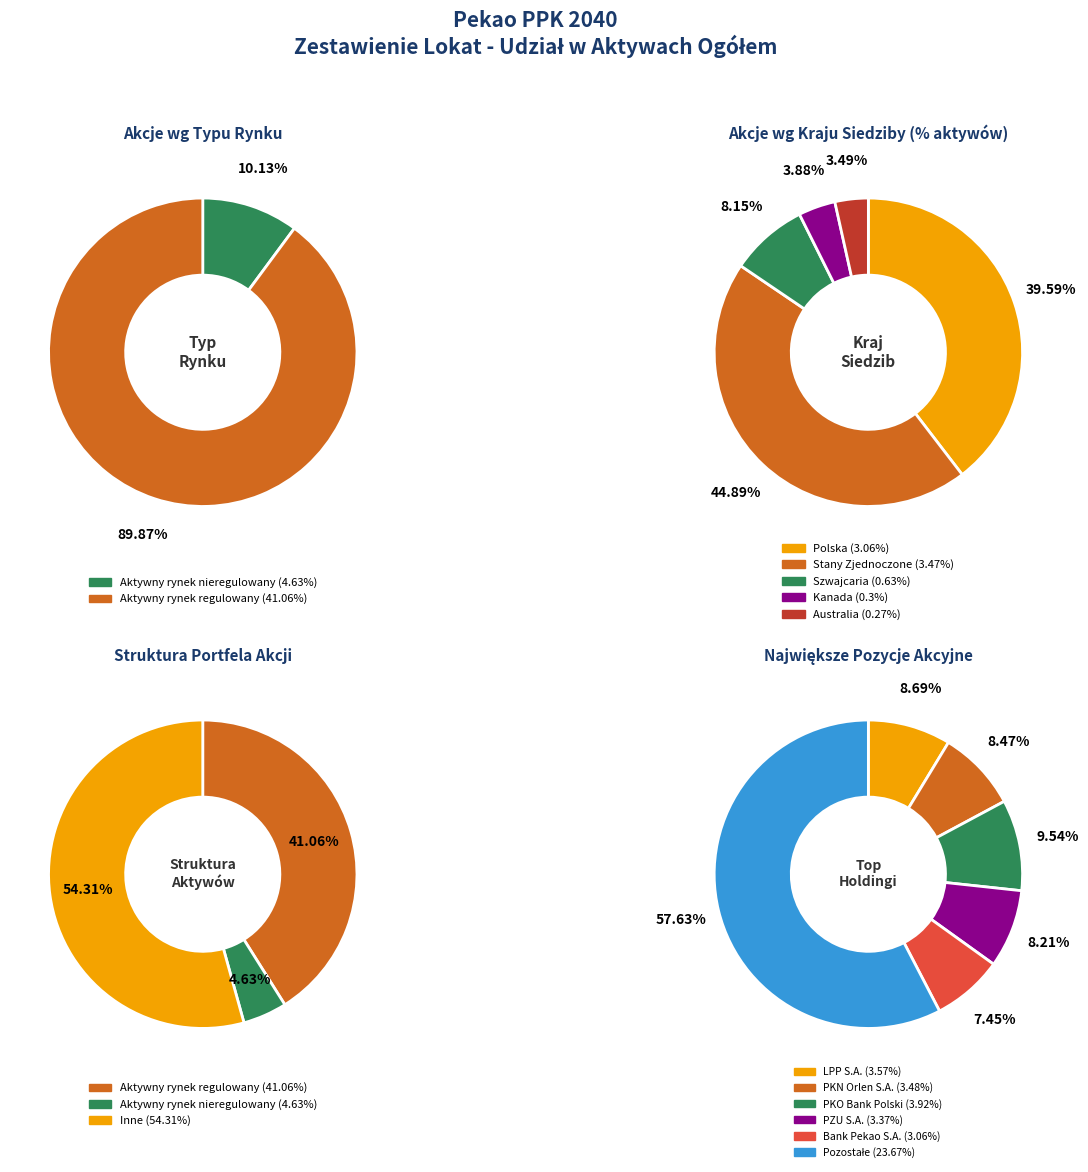

How many slices are in this pie chart?

2